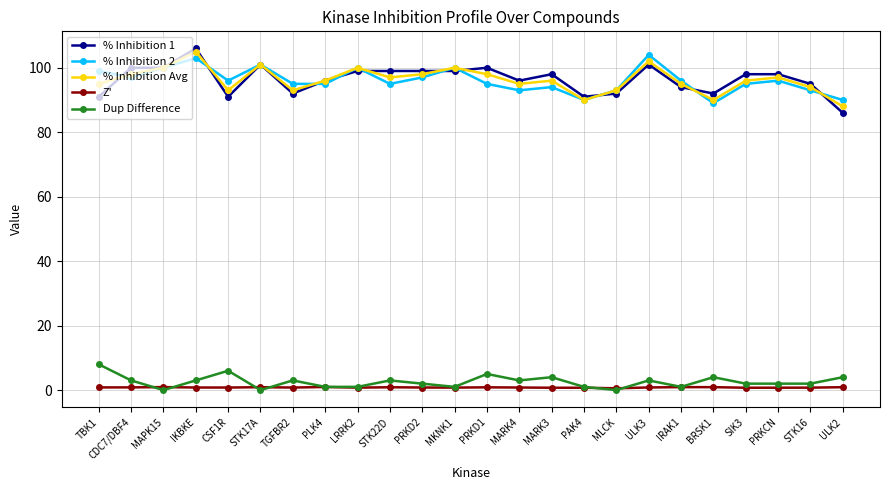

Is the value of % Inhibition Avg at LRRK2 greater than the value of Z' at MARK3?

Yes